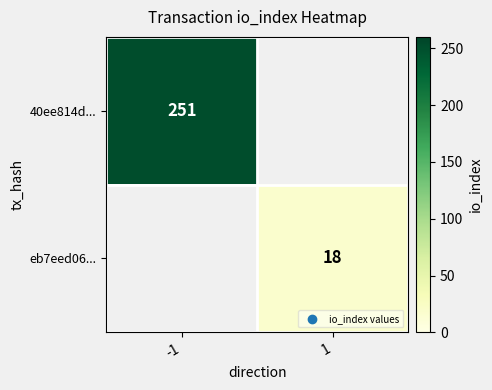

Is the value of eb7eed06... at 1 greater than the value of 40ee814d... at -1?

No